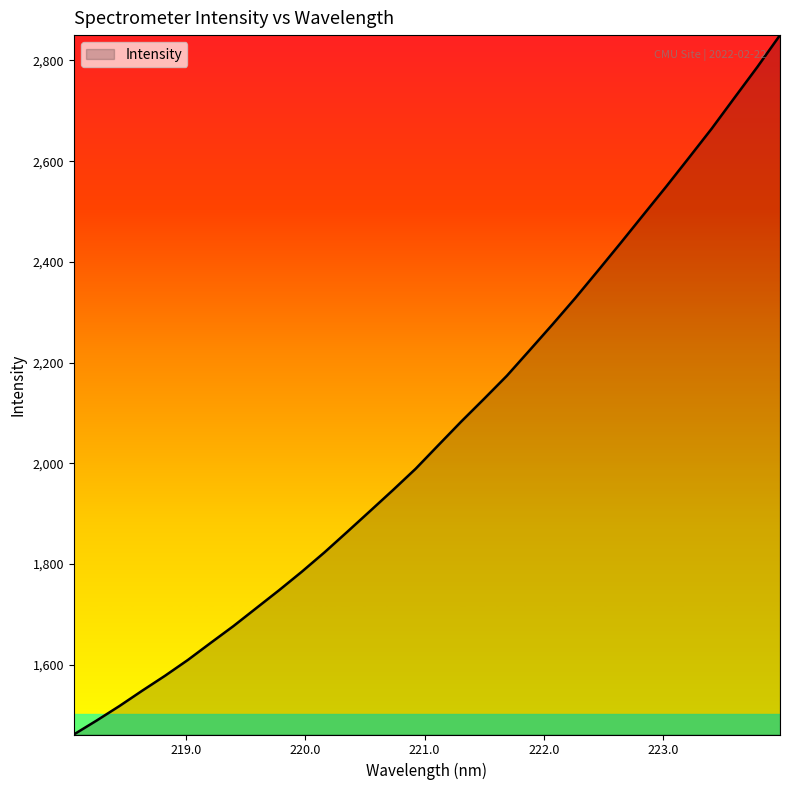

What is the difference between the maximum and minimum values?

1388.9